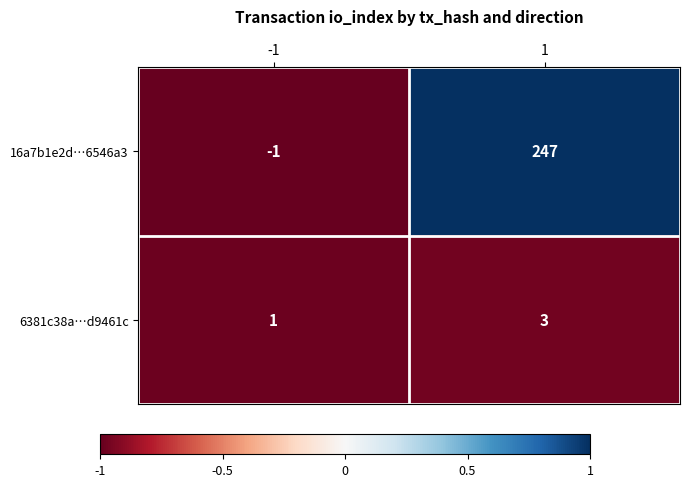

Which series has the widest spread of values?

16a7b1e2d…6546a3